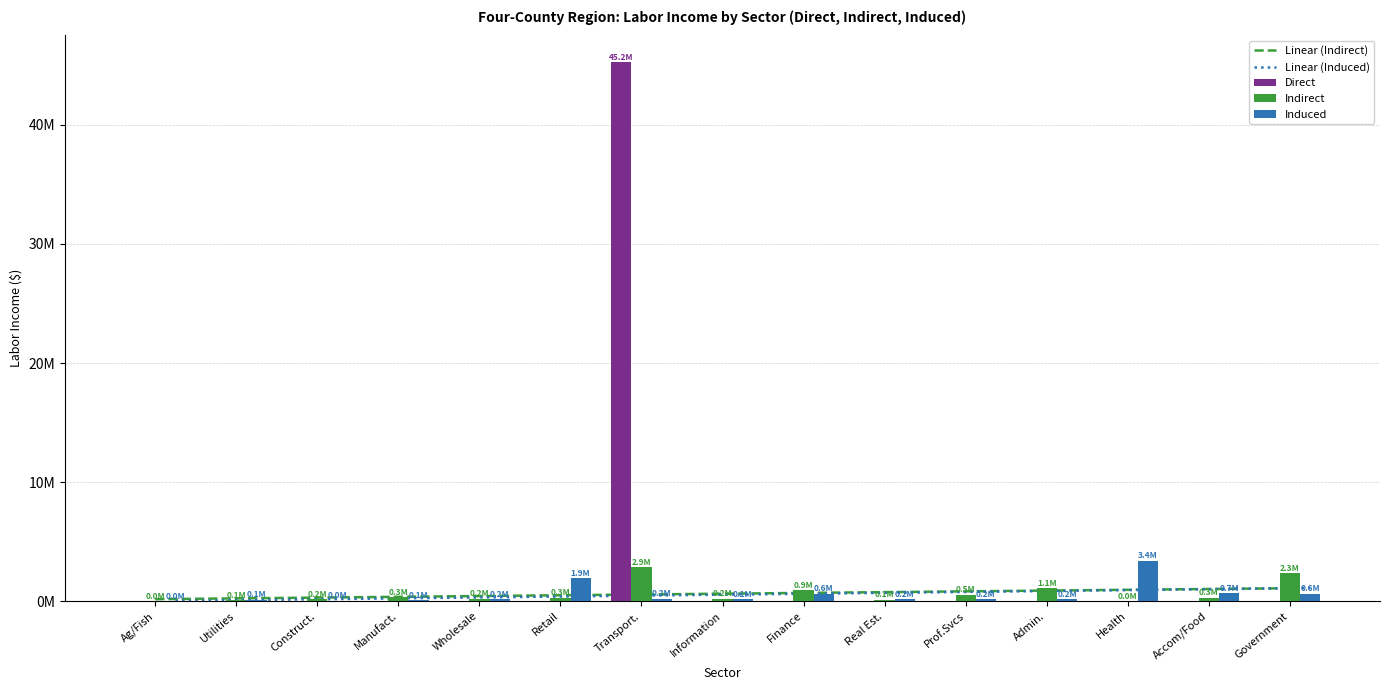

Reading left to right, what are all the values shown in this chart?

Direct: 0	0	0	0	0	0	45241501	0	0	0	0	0	0	0	0
Indirect: 4009	100376	161211	311995	204222	281466	2867976	205950	945065	118870	530637	1069593	159	284338	2333159
Induced: 11127	119728	24662	92880	155418	1916463	210154	144219	619017	152207	174585	150577	3383904	694412	615755